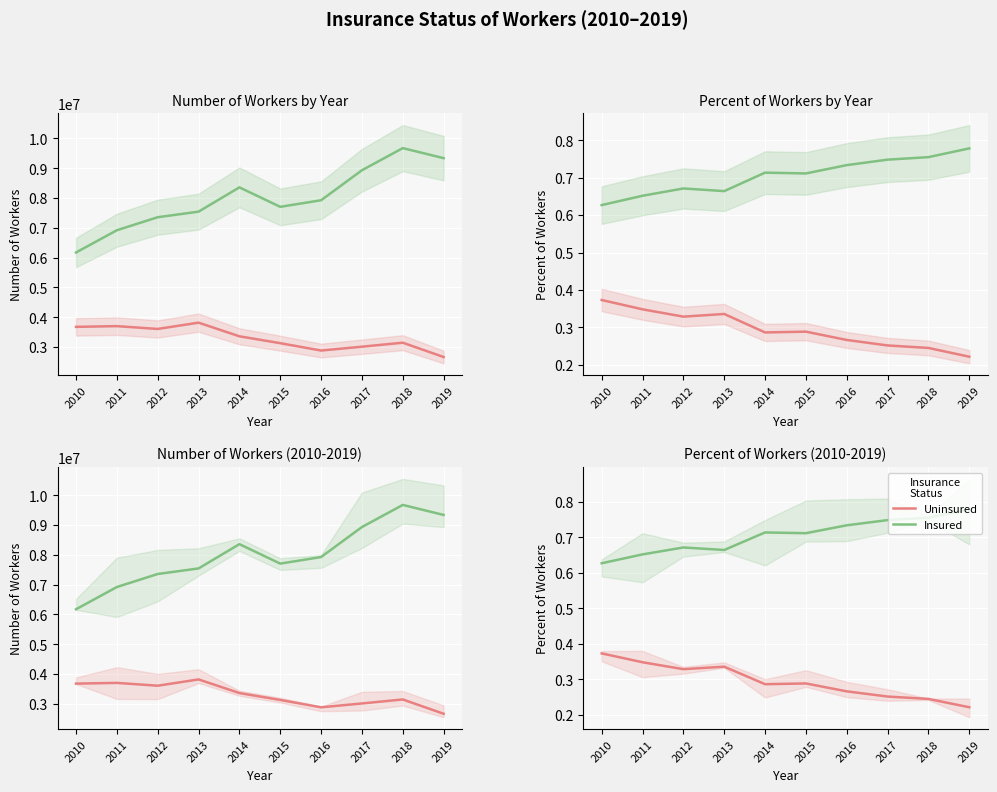

Which has a higher value, 2014 or 2015?

2015